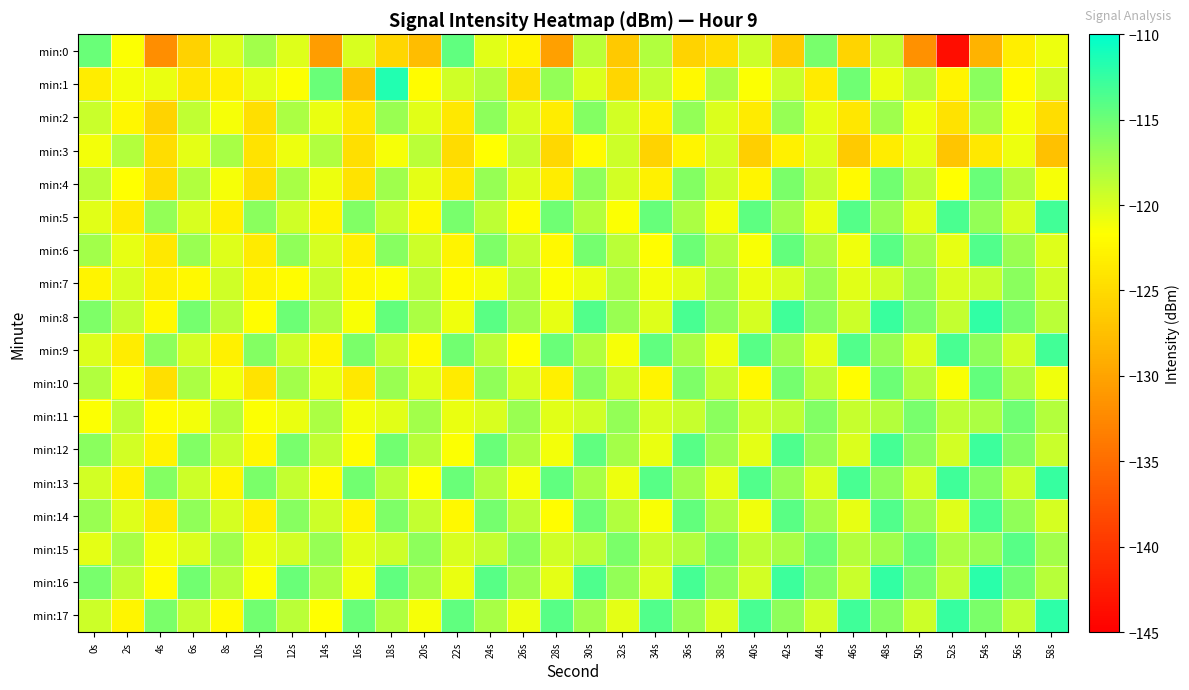

How many categories are shown in the chart?

30